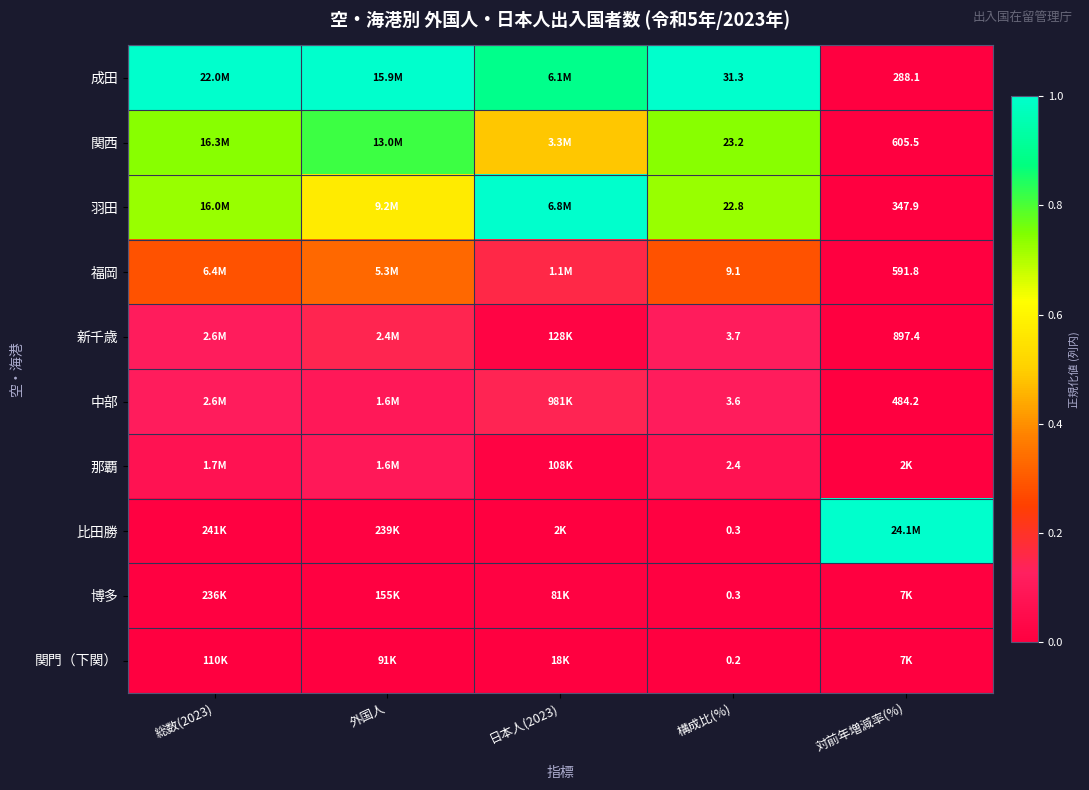

At 外国人, list the series in order from largest to smallest.

成田, 関西, 羽田, 福岡, 新千歳, 那覇, 中部, 比田勝, 博多, 関門（下関）